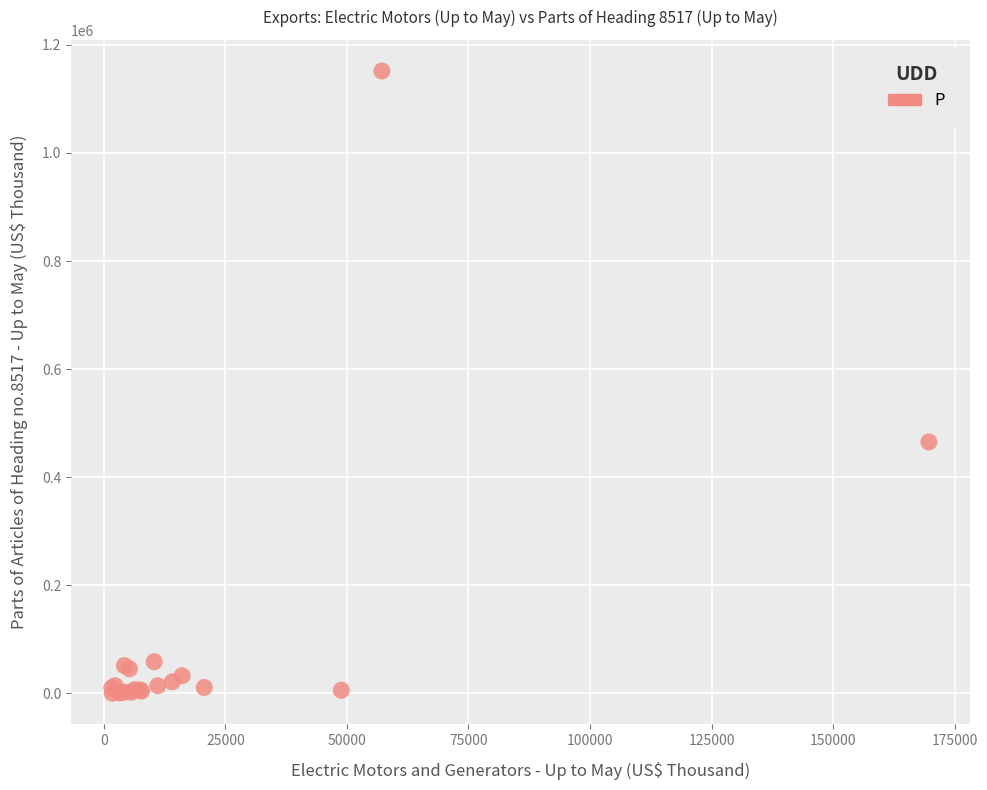

What Y value in the scatter plot is closest to 575883?

465140